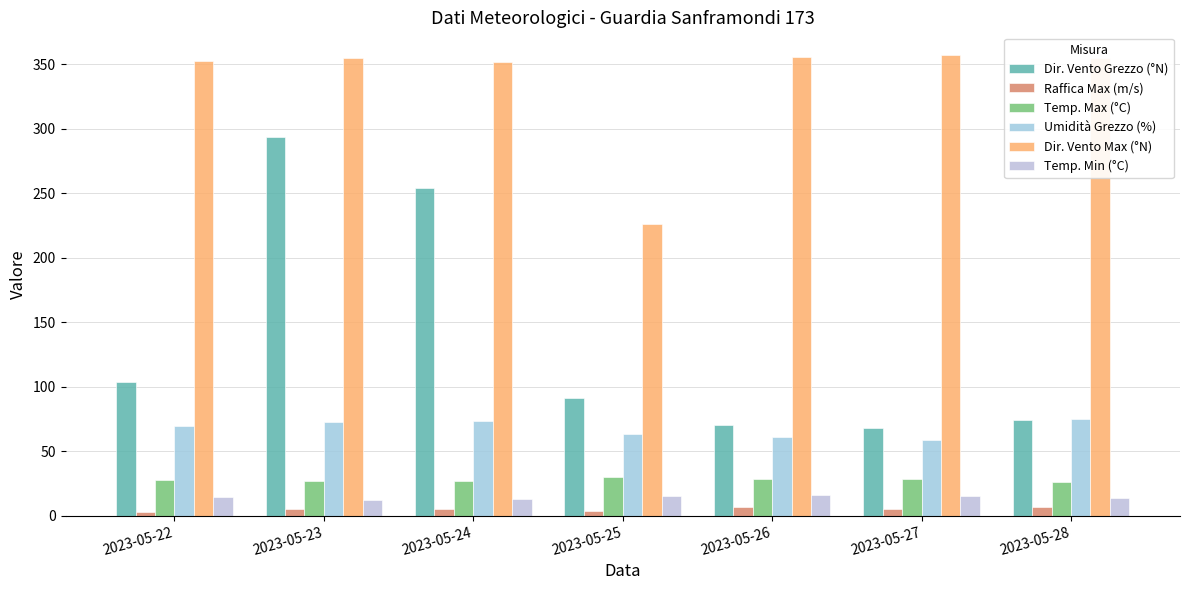

Which has a higher value, 2023-05-26 or 2023-05-28?

2023-05-28